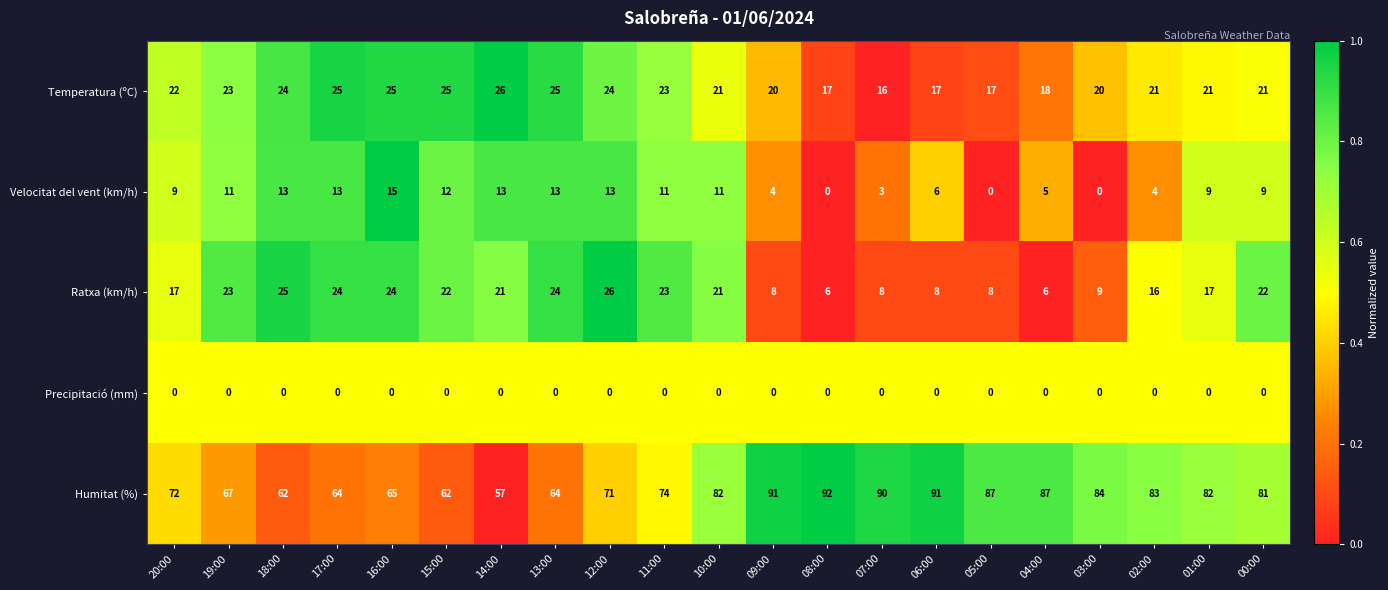

What is the difference between the highest and lowest values at 18:00?

62